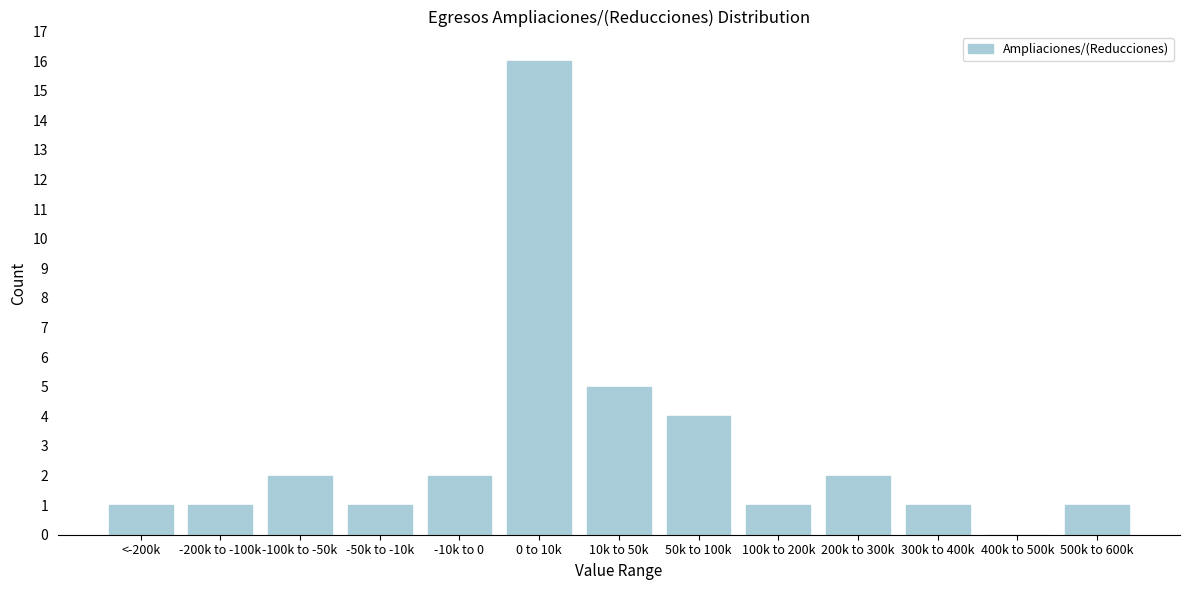

Reading left to right, extract all data points from this chart.

<-200k=1	-200k to -100k=1	-100k to -50k=2	-50k to -10k=1	-10k to 0=2	0 to 10k=16	10k to 50k=5	50k to 100k=4	100k to 200k=1	200k to 300k=2	300k to 400k=1	400k to 500k=0	500k to 600k=1